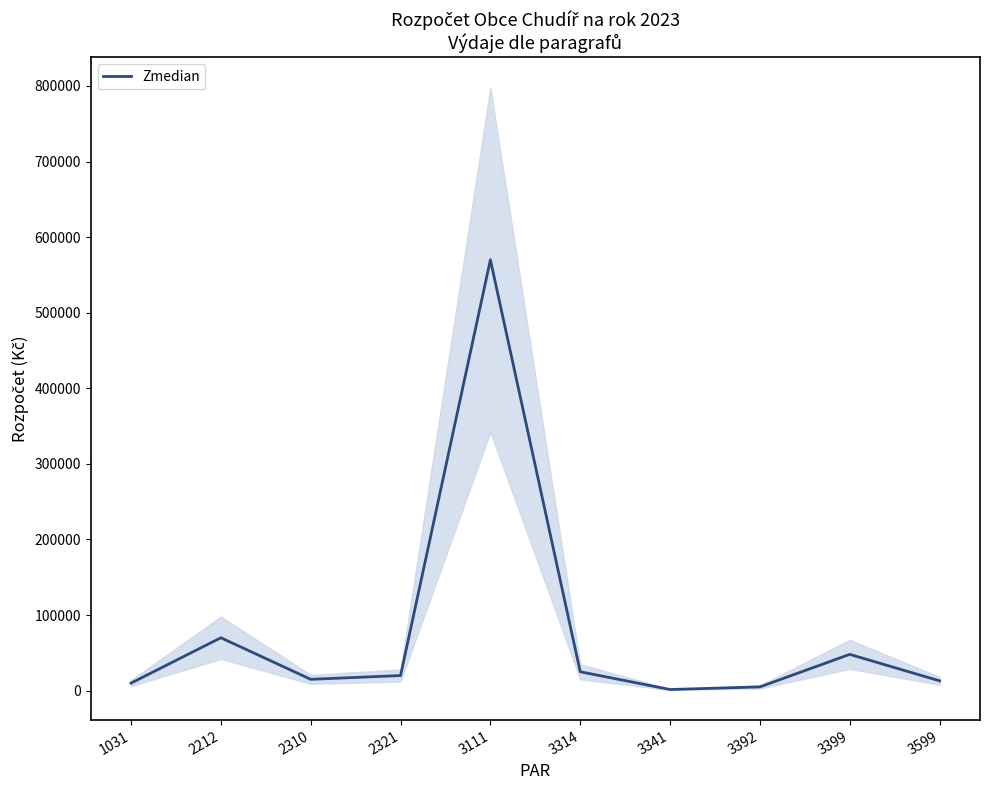

Read the value at 3314.

25000